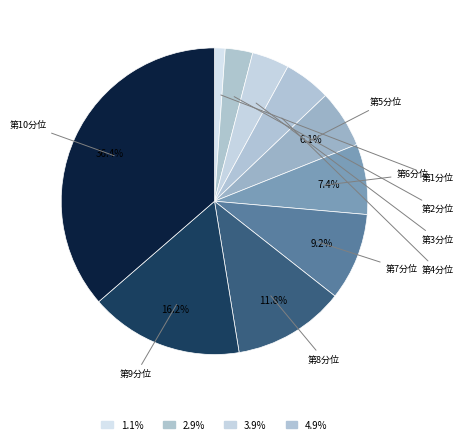

Which slice is the largest?

第10分位